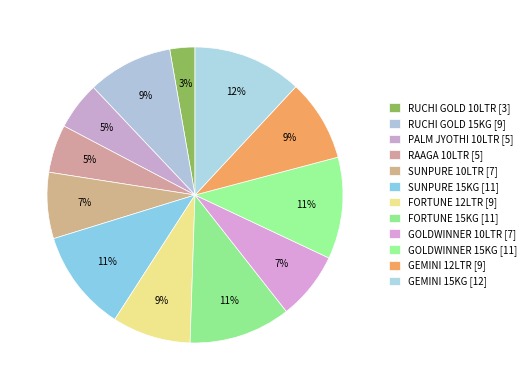

To the nearest percent, what portion does SUNPURE 15KG represent?

11%